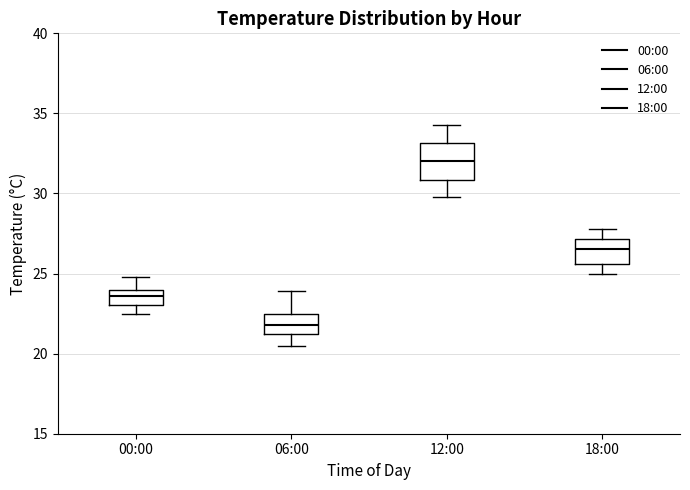

Which box has the highest median line?

12:00